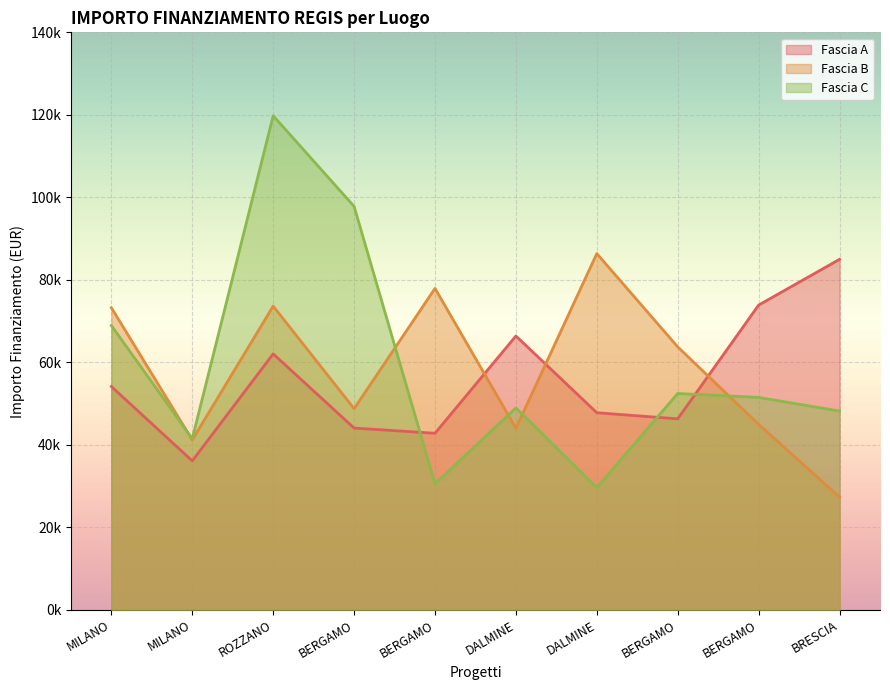

At how many categories does at least one series exceed 100152?

1